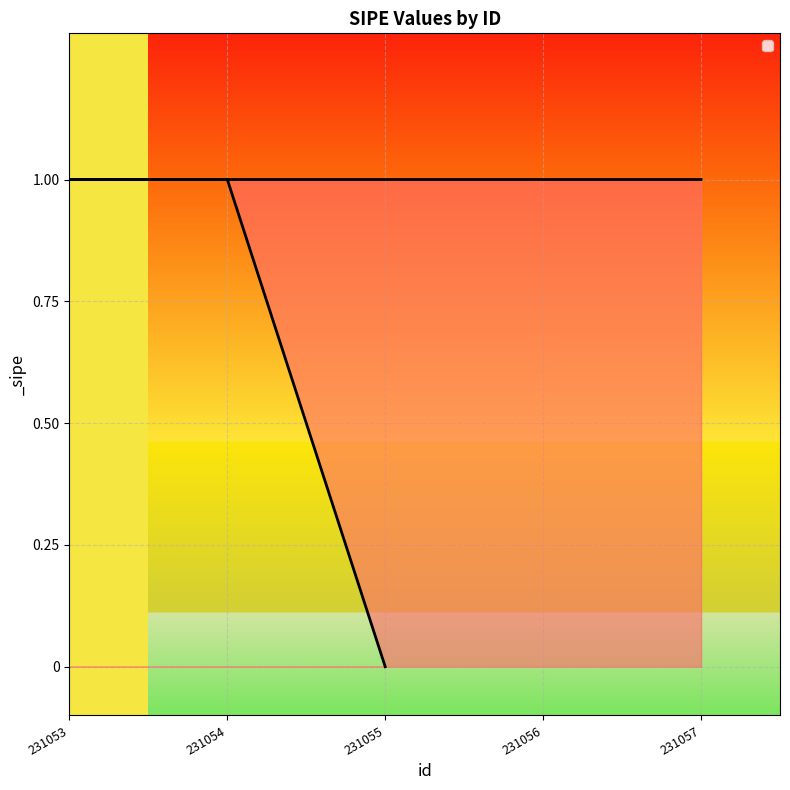

Reading left to right, transcribe all the data shown in this chart.

0	1	1	1	1